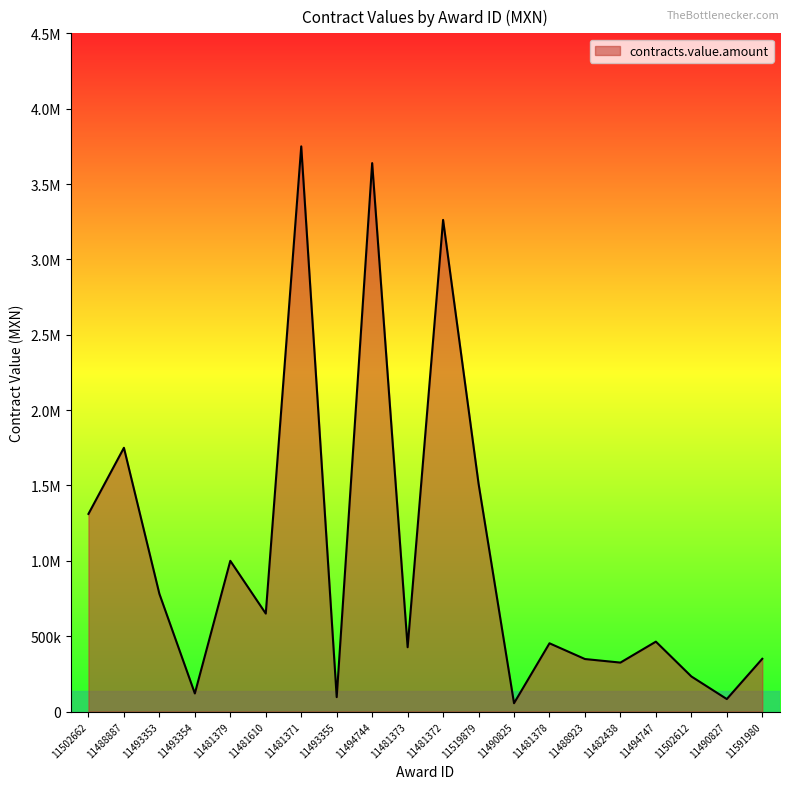

What is the label of the 7th point from the right?

11481378